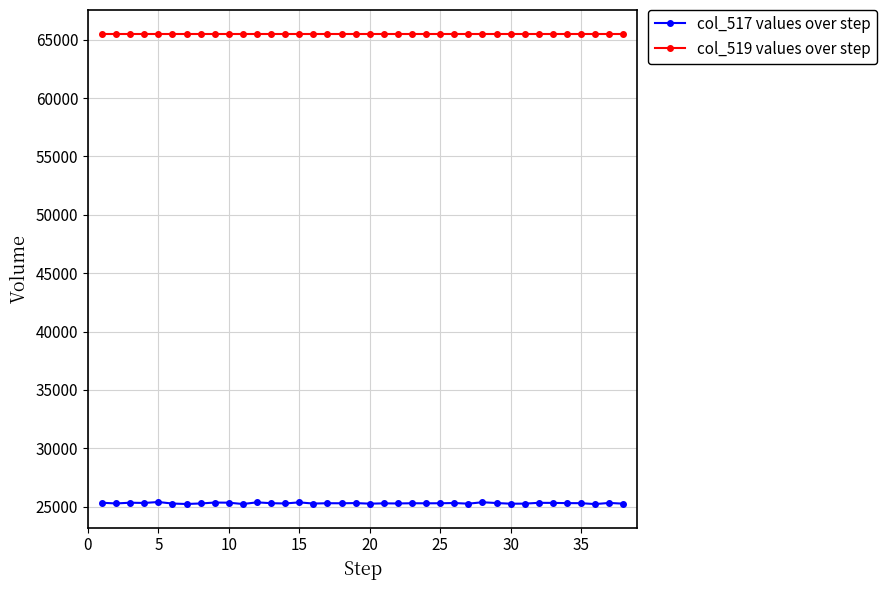

List the series in order of their peak value, highest first.

col_519 values over step, col_517 values over step